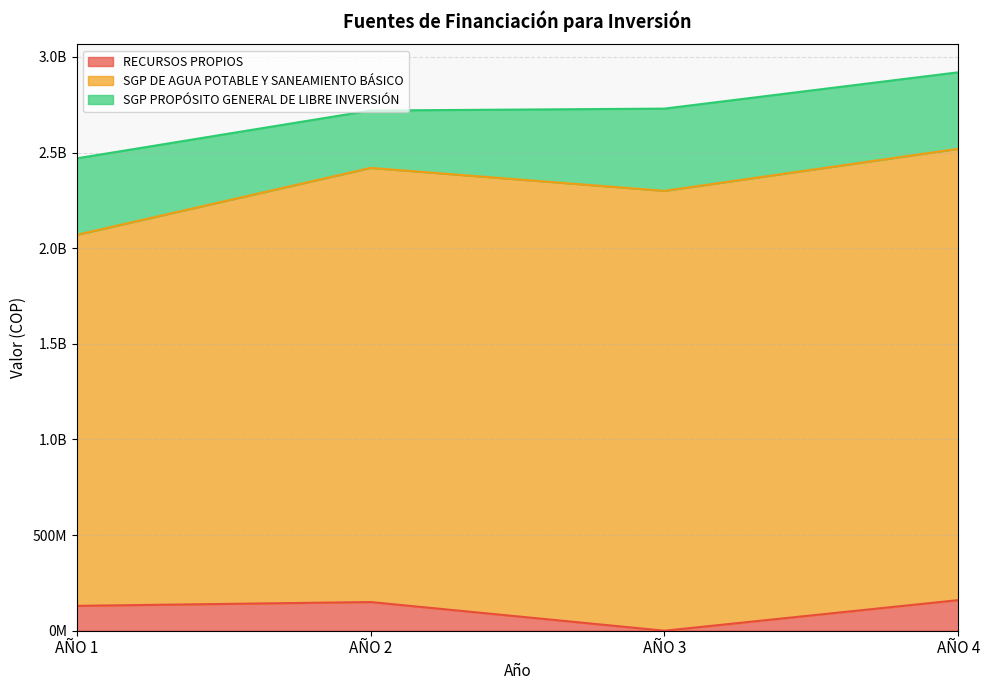

Does the chart have visible grid lines?

Yes